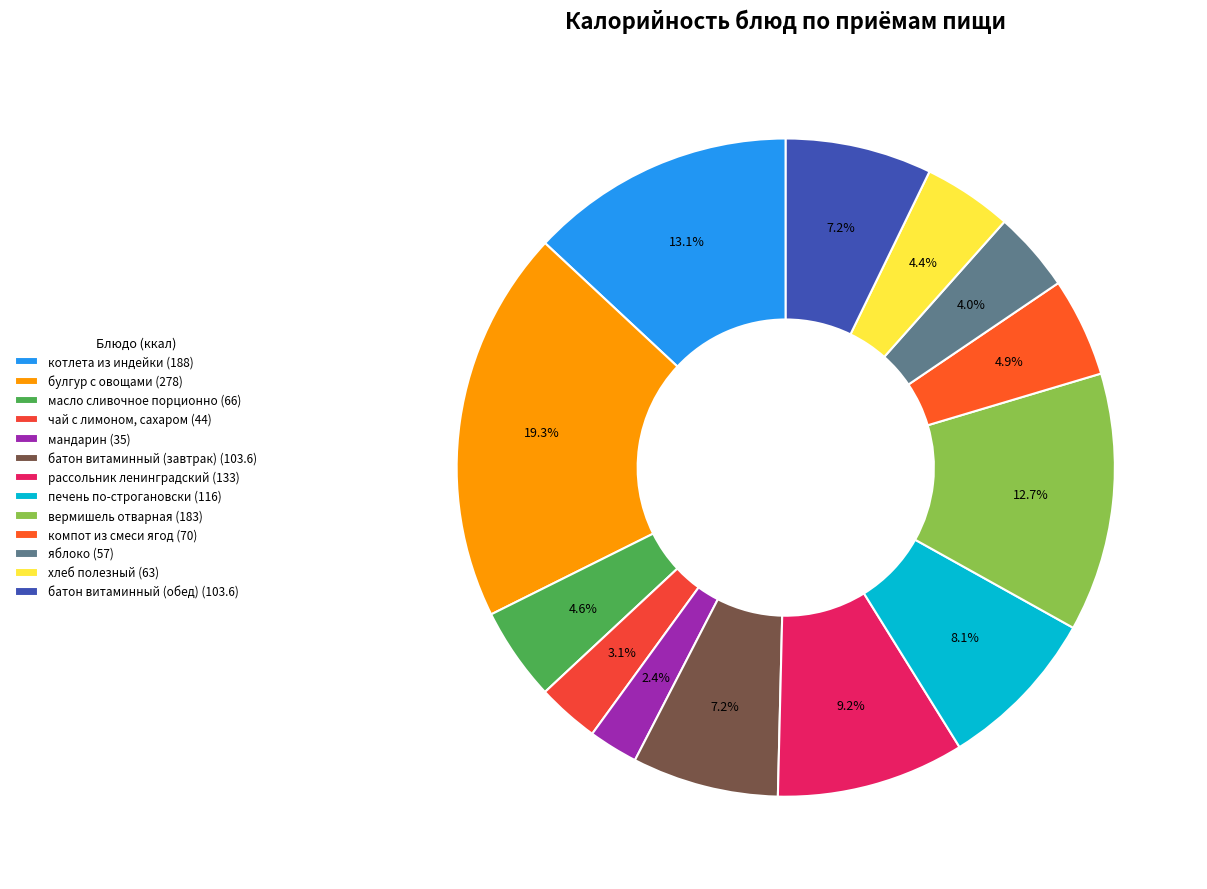

How many slices are in this pie chart?

13